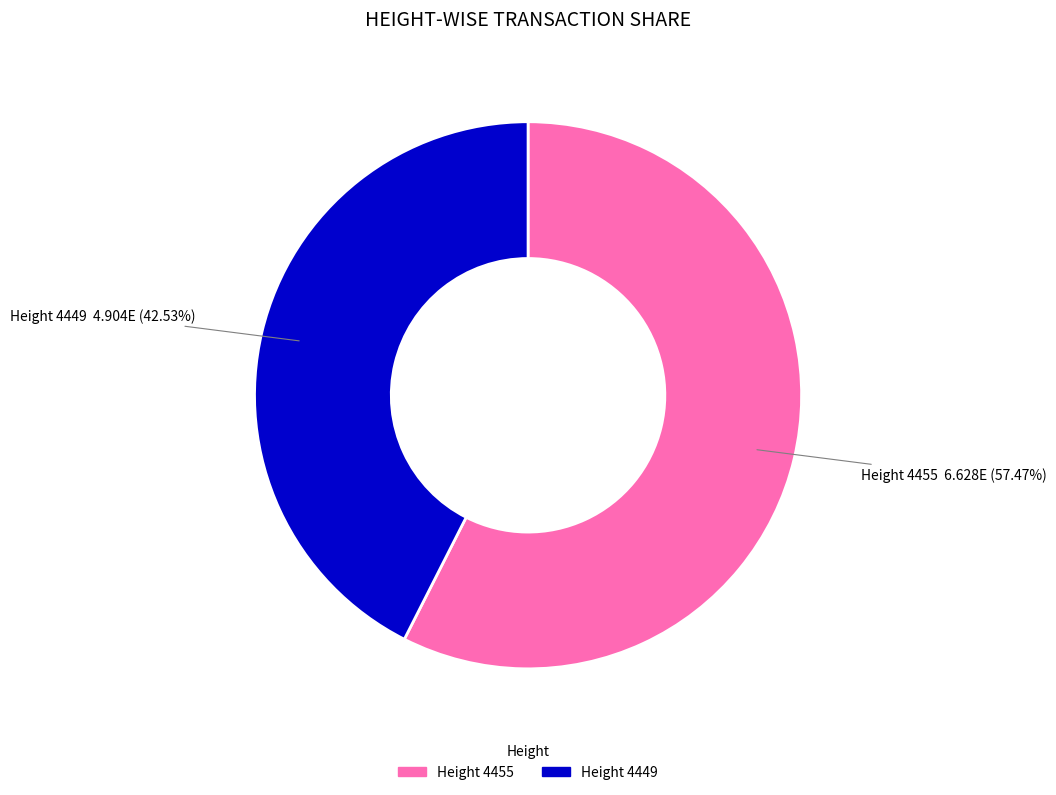

Is there a majority slice in this chart?

Yes